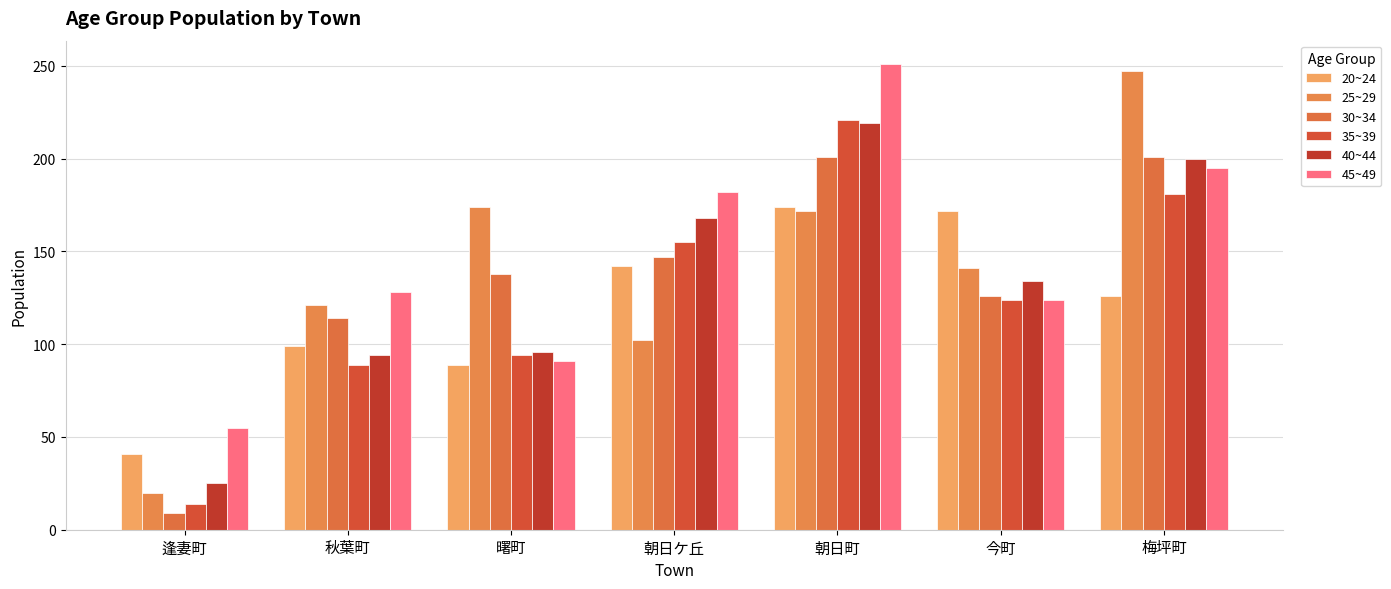

How many distinct data groups are displayed?

6